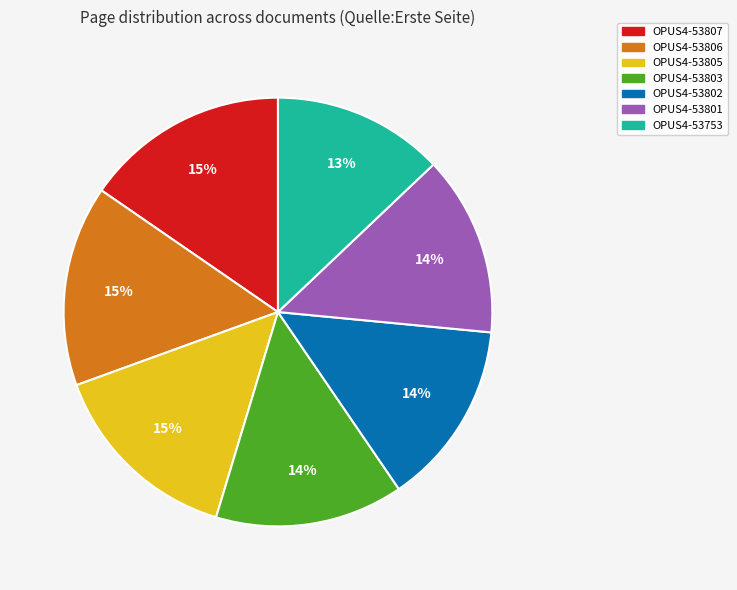

To the nearest percent, what is the difference between the largest and smallest slice percentages?

2%